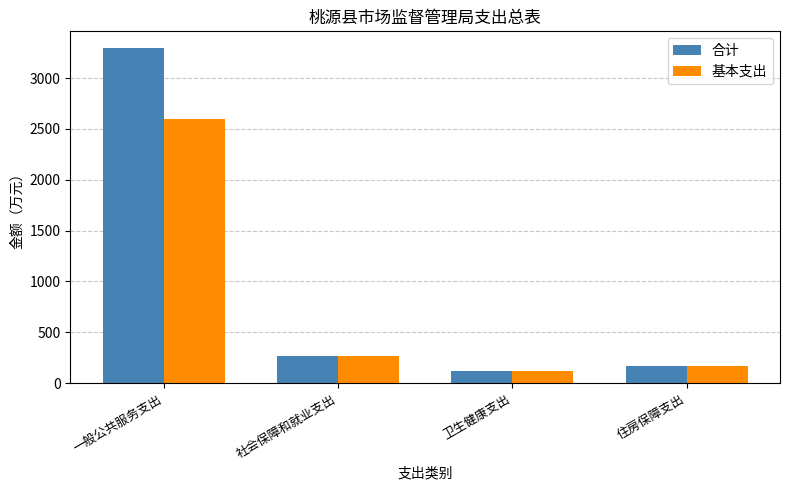

What position from the left is 住房保障支出?

4